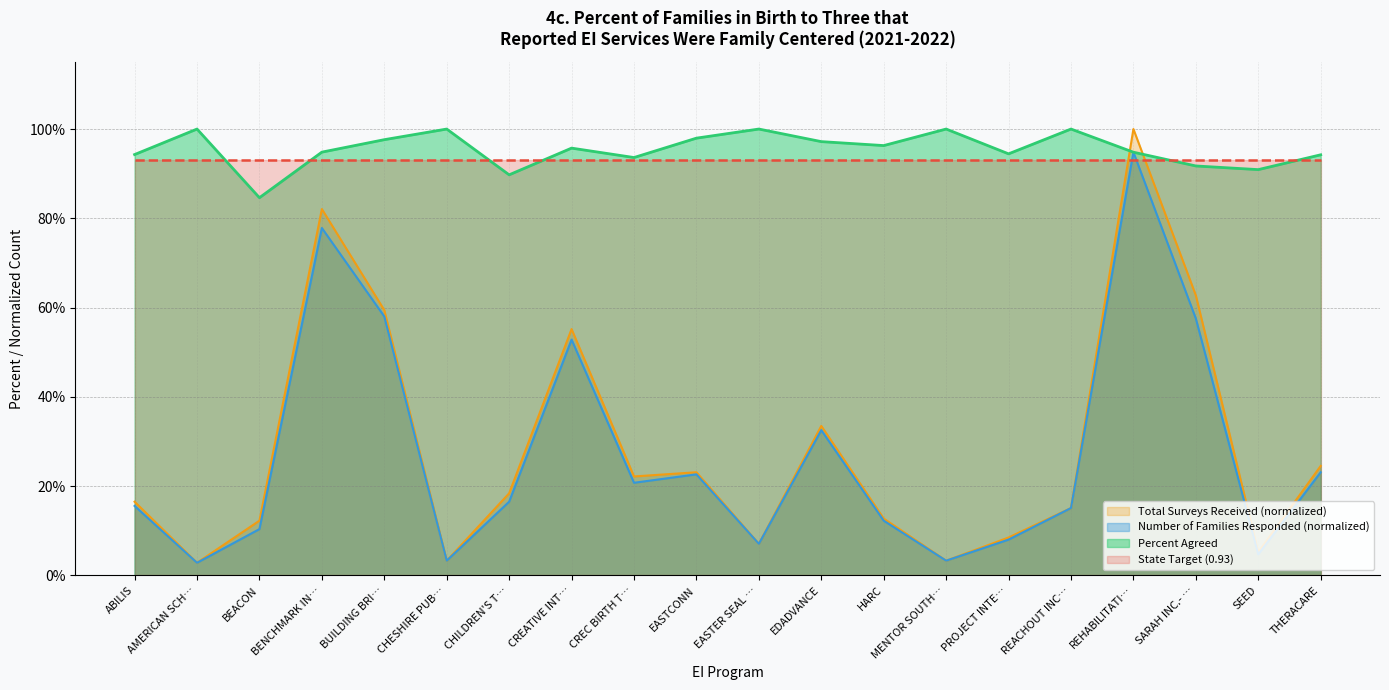

At which category does Percent Agreed reach its first local peak?

AMERICAN SCH…